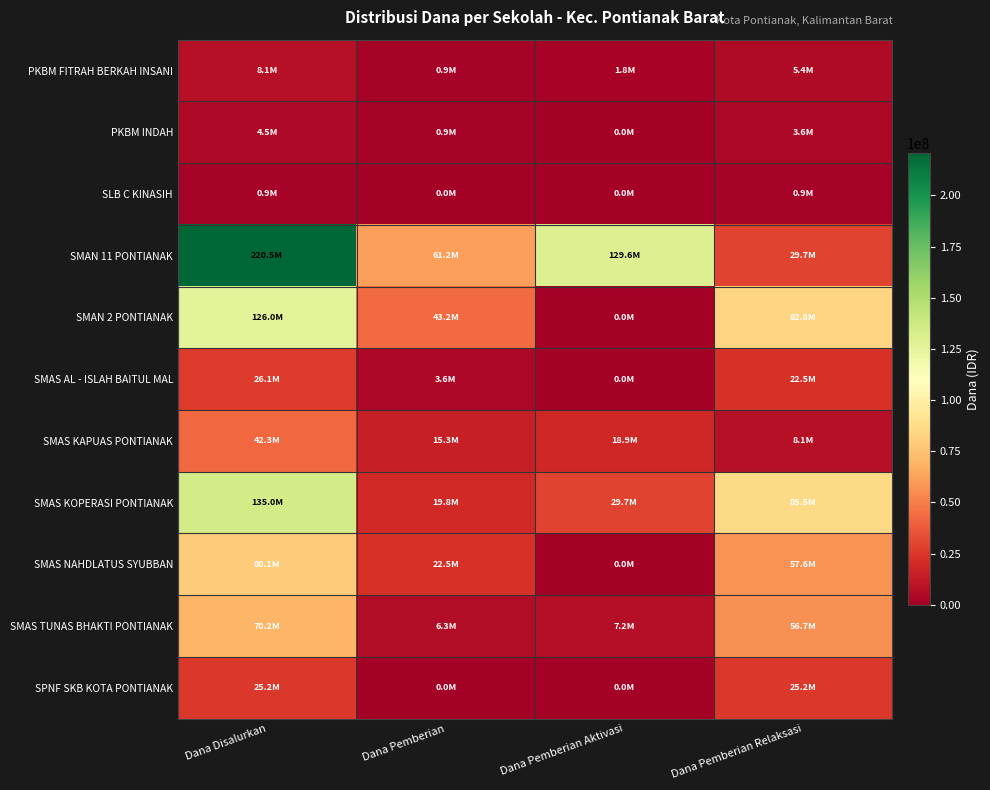

Rank the series at Dana Pemberian Aktivasi from lowest to highest value.

PKBM INDAH, SLB C KINASIH, SMAN 2 PONTIANAK, SMAS AL - ISLAH BAITUL MAL, SMAS NAHDLATUS SYUBBAN, SPNF SKB KOTA PONTIANAK, PKBM FITRAH BERKAH INSANI, SMAS TUNAS BHAKTI PONTIANAK, SMAS KAPUAS PONTIANAK, SMAS KOPERASI PONTIANAK, SMAN 11 PONTIANAK